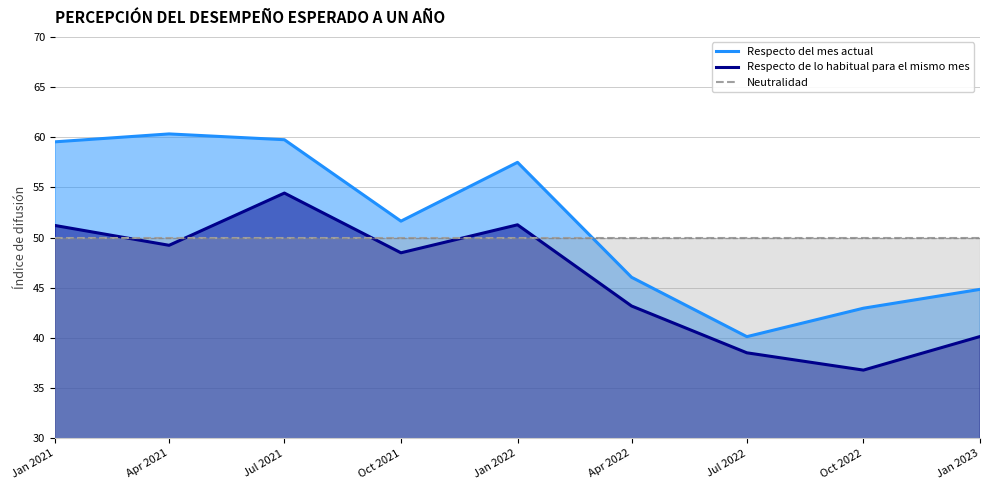

What is the label of the 3rd point from the right?

Jul 2022